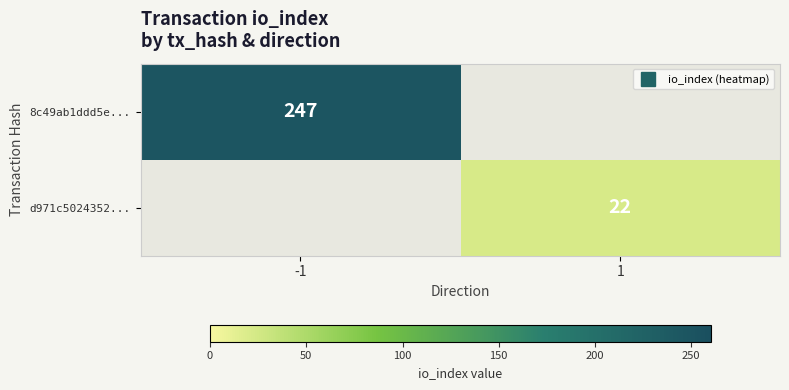

True or false: d971c5024352... has a value of 0 at -1.

True